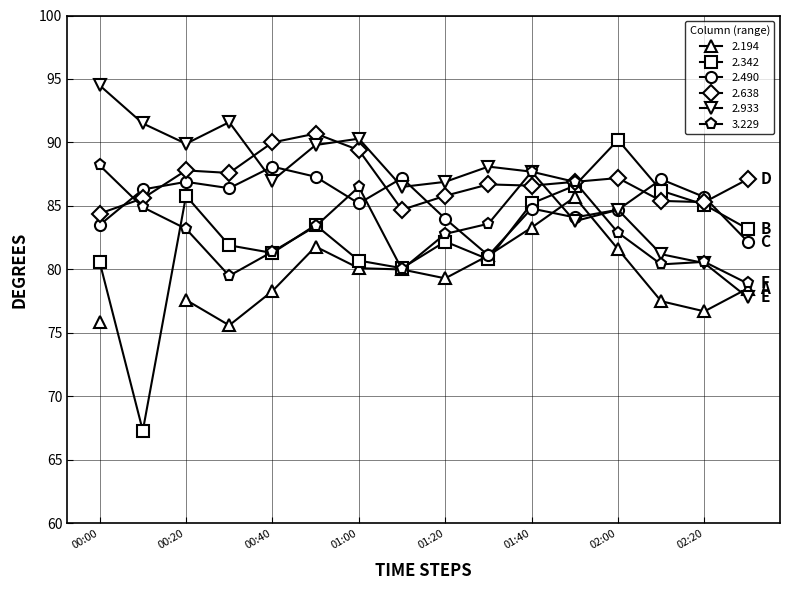

At which category does 2.342 reach its first local peak?

00:20